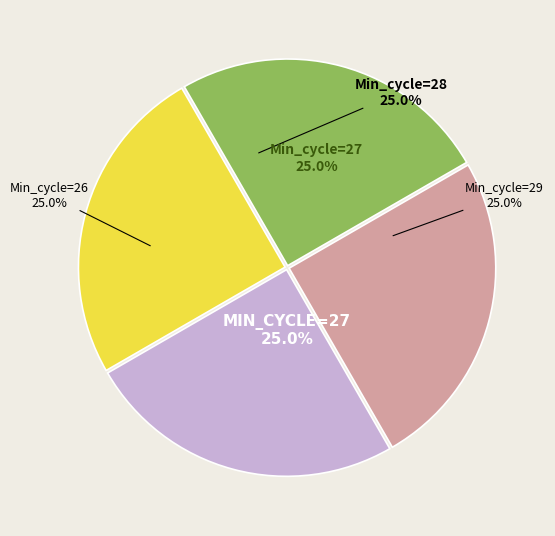

Count the number of slices in the pie.

4